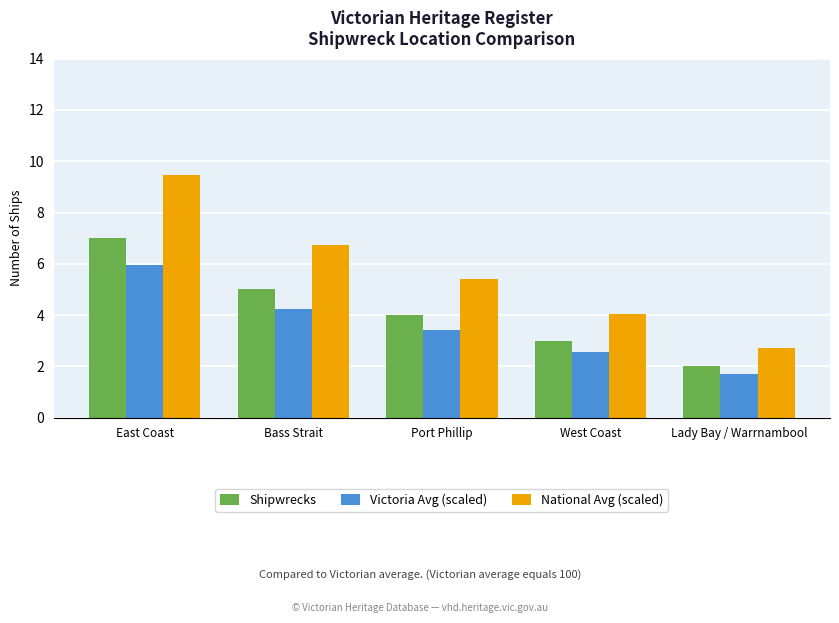

What is the spread (max minus min) of values at Port Phillip?

2.0